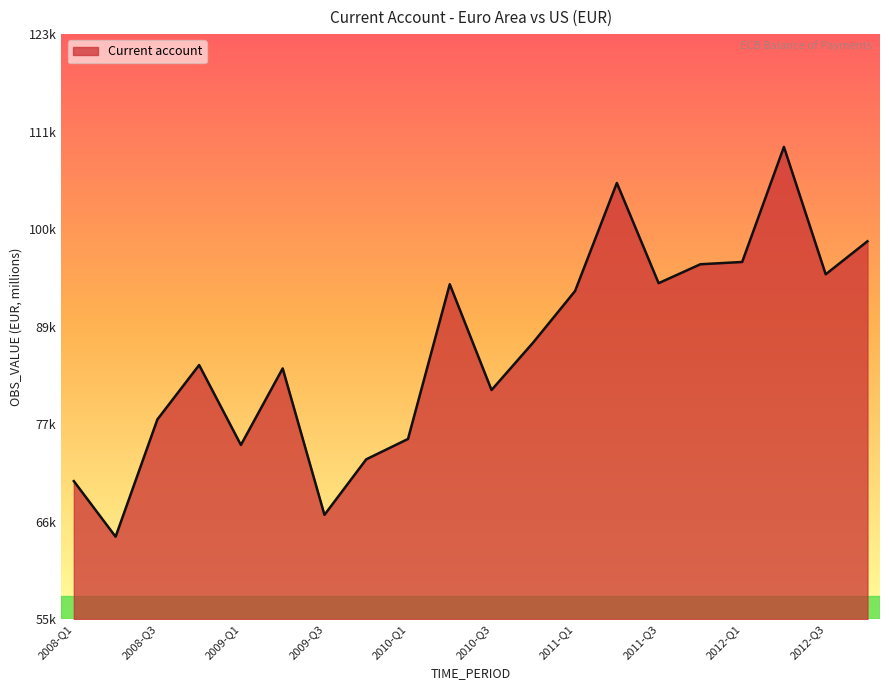

Reading right to left, list all the values displayed in this chart.

98671.9	94818.4	109687.7	96256.6	95990.5	93783.6	105477.7	92867.6	86873.7	81311.0	93661.5	75600.8	73223.2	66744.2	83832.7	74901.9	84228.4	77875.3	64195.3	70680.4